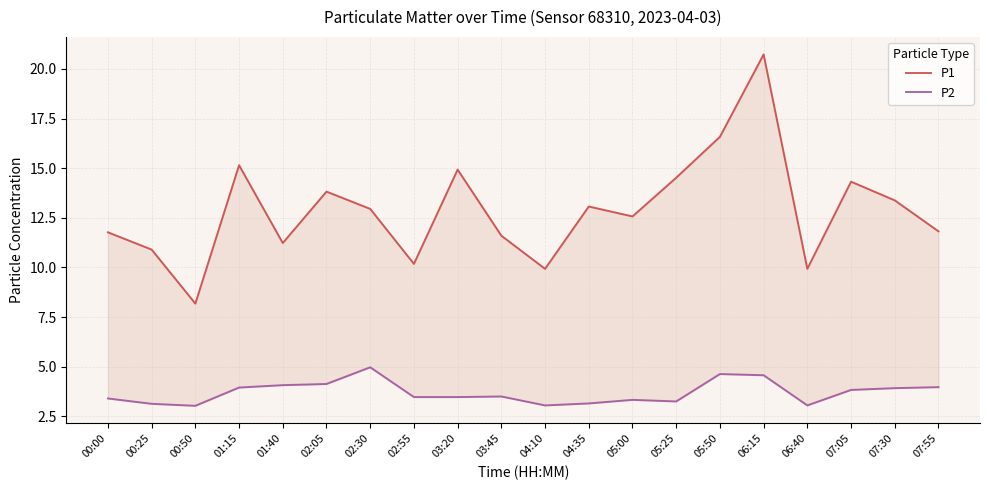

What is the total value across all series at 00:25?

14.0